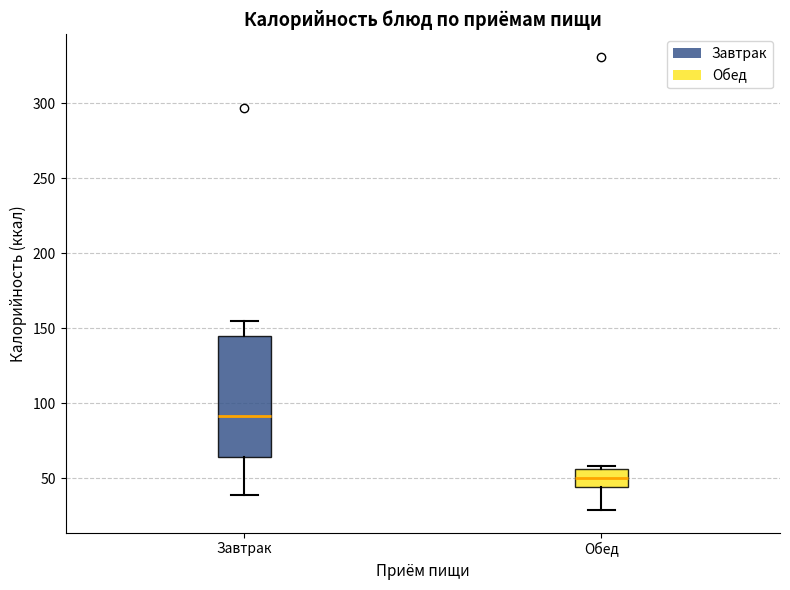

Where is the upper edge of the box for Завтрак on the y-axis? The values are not printed on the chart, so give them approximately, as read against the axis.

145